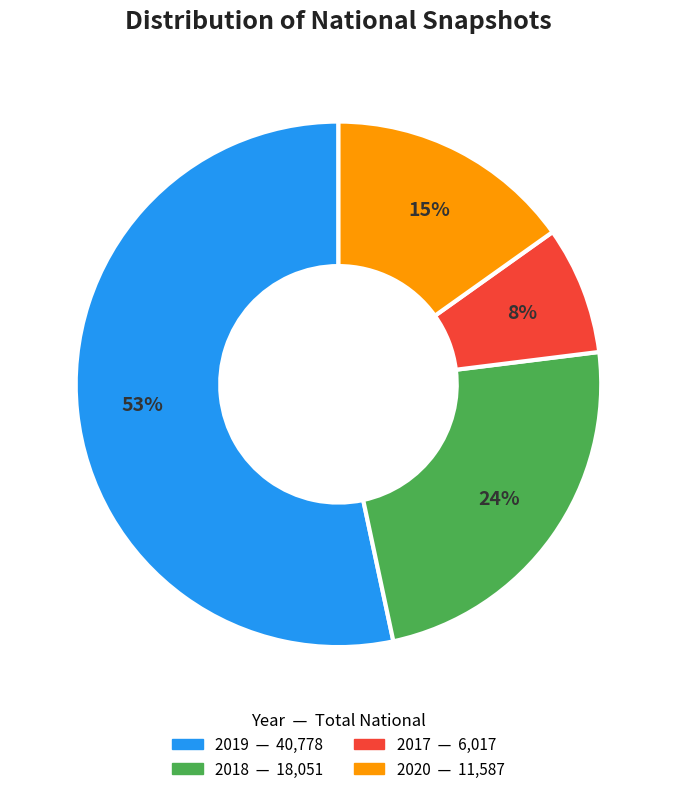

Does any single category account for the majority?

Yes